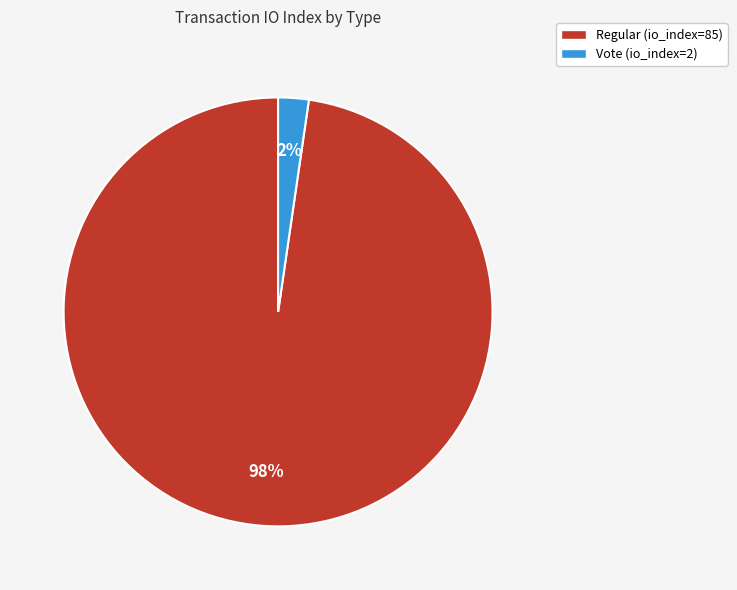

Which slice represents more than half of the pie?

Regular